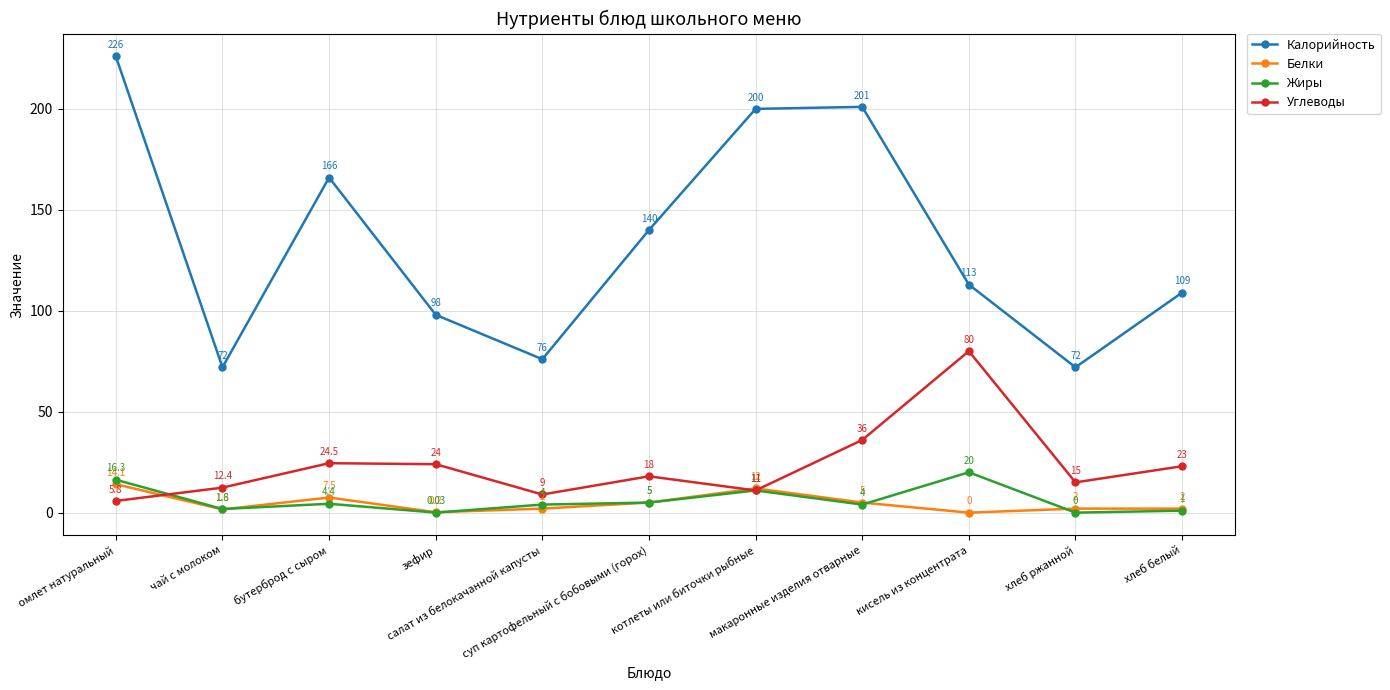

At which category does Калорийность reach its first local peak?

бутерброд с сыром